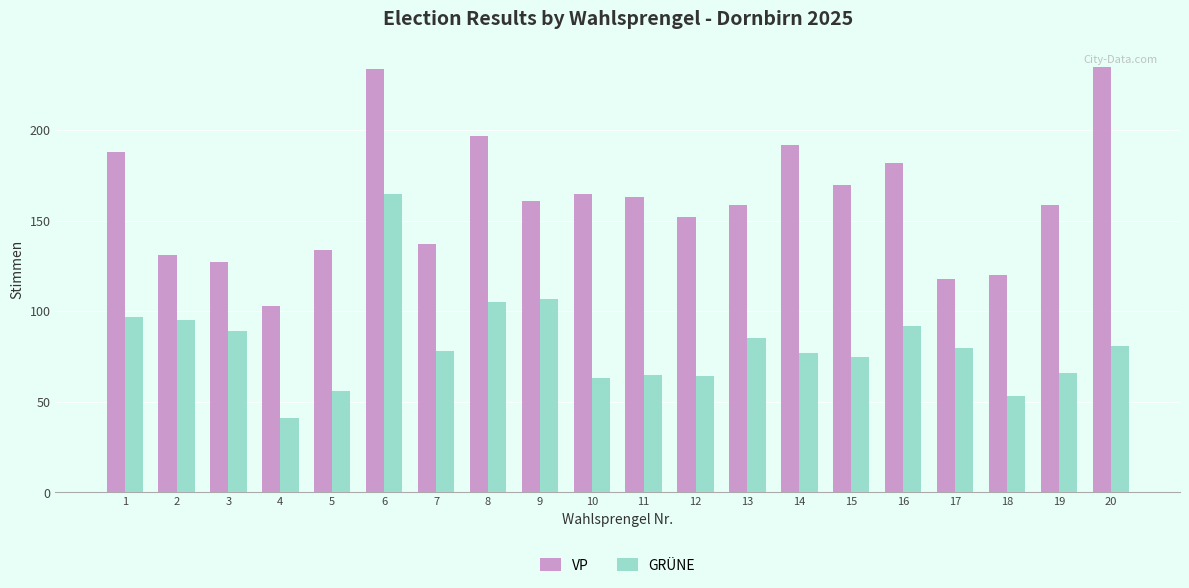

Rank the series at 6 from highest to lowest value.

VP, GRÜNE